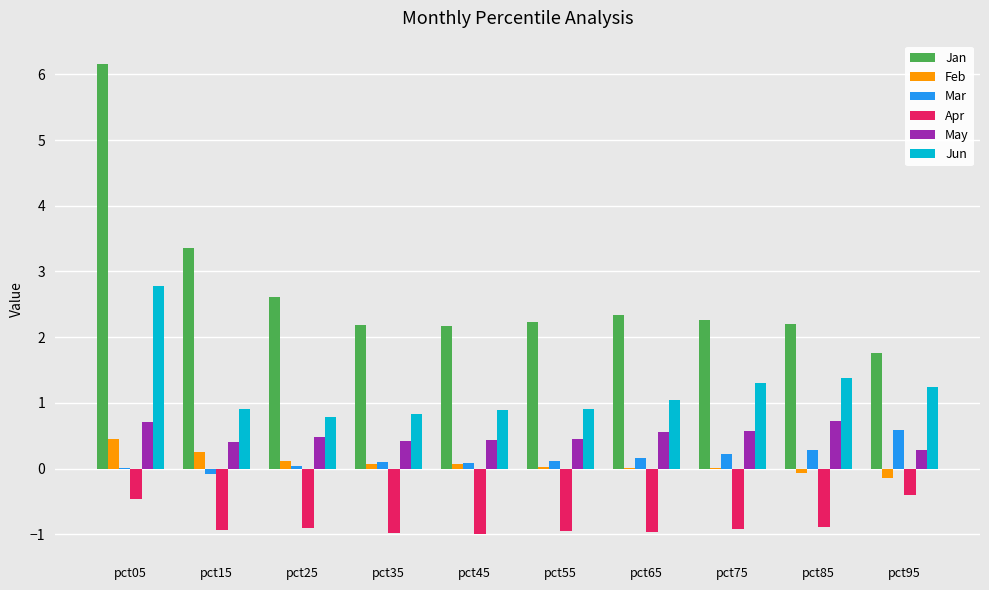

What are all the series names shown in the legend?

Jan, Feb, Mar, Apr, May, Jun